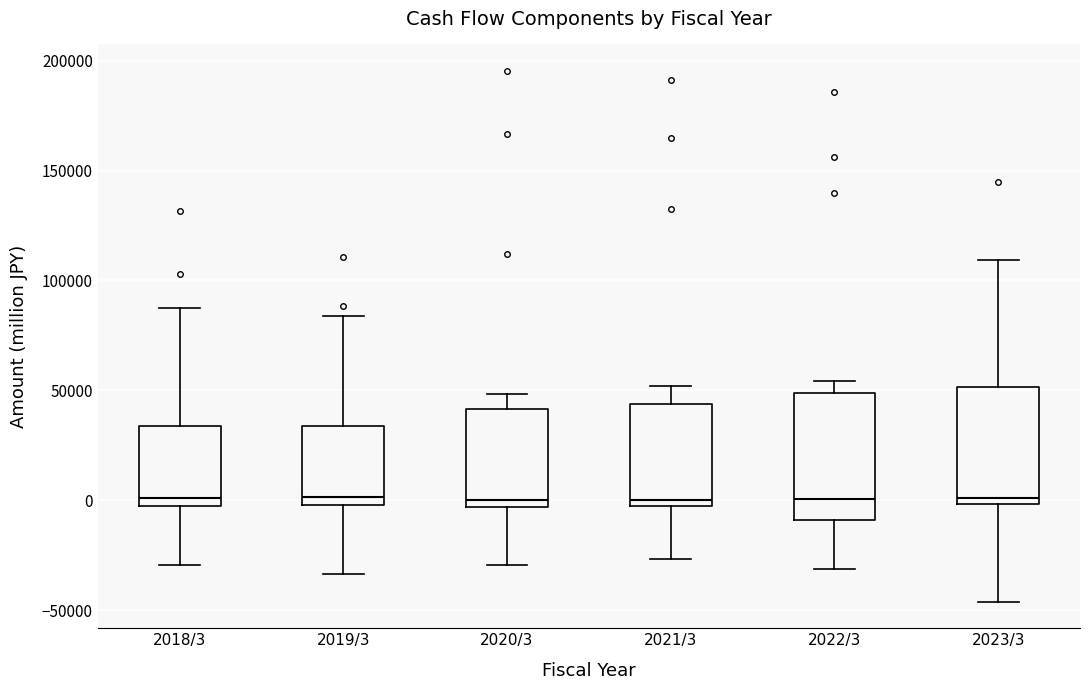

Where does the lower whisker of the box for 2019/3 end on the y-axis? The values are not printed on the chart, so give them approximately, as read against the axis.

-35000